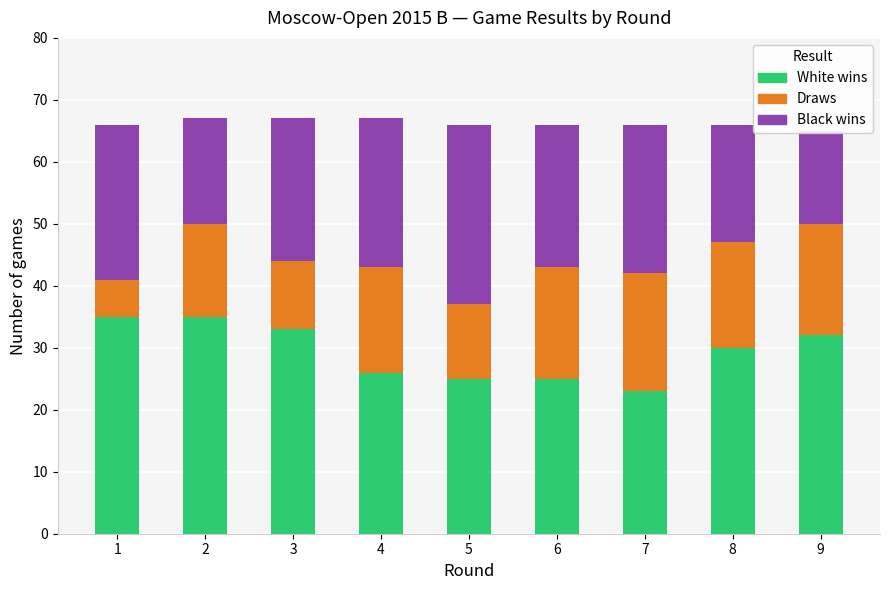

What is the average value of the Draws series?

15